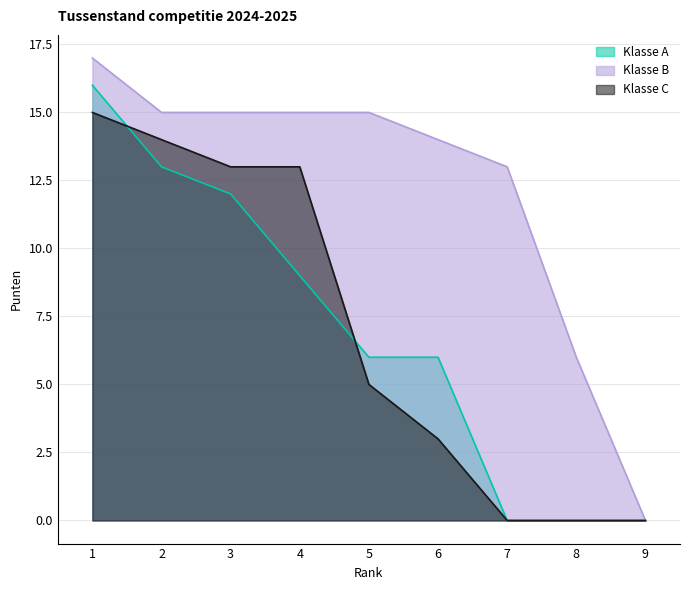

True or false: Klasse C has a value of 5 at 5.

True